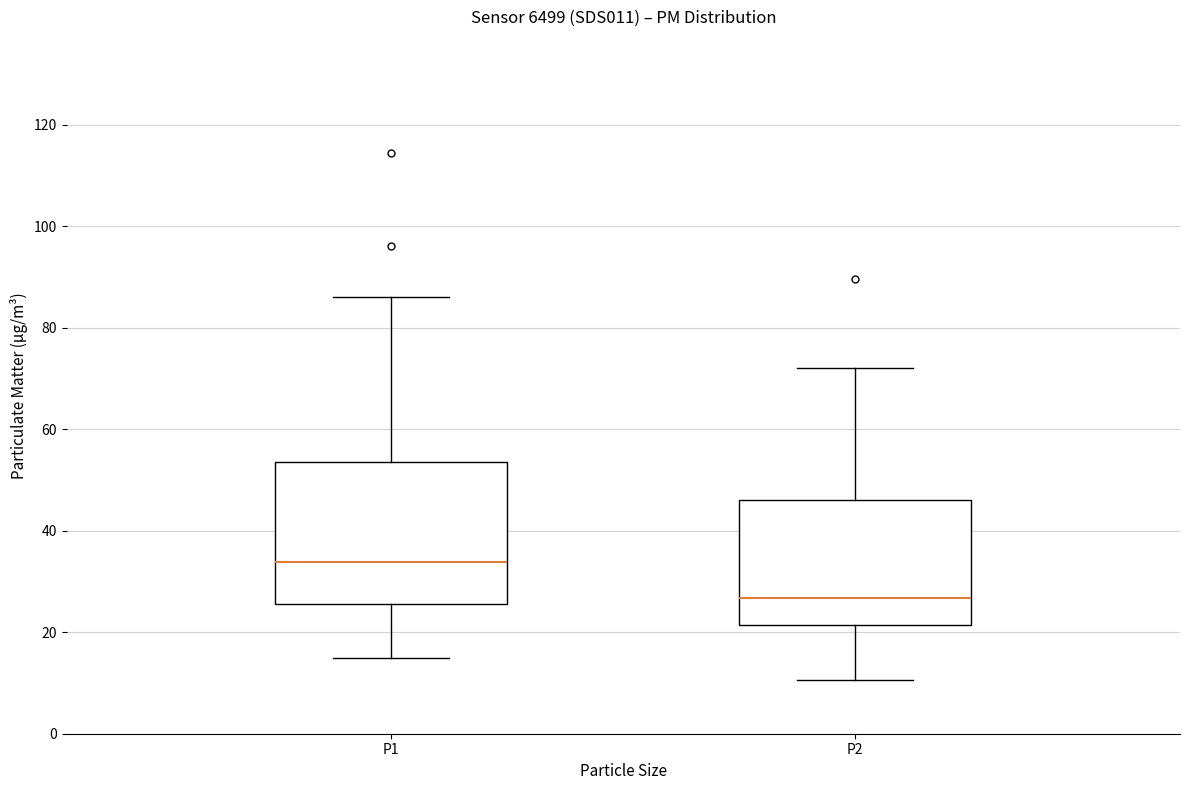

Where does the upper whisker of the box for P1 end on the y-axis? The values are not printed on the chart, so give them approximately, as read against the axis.

86